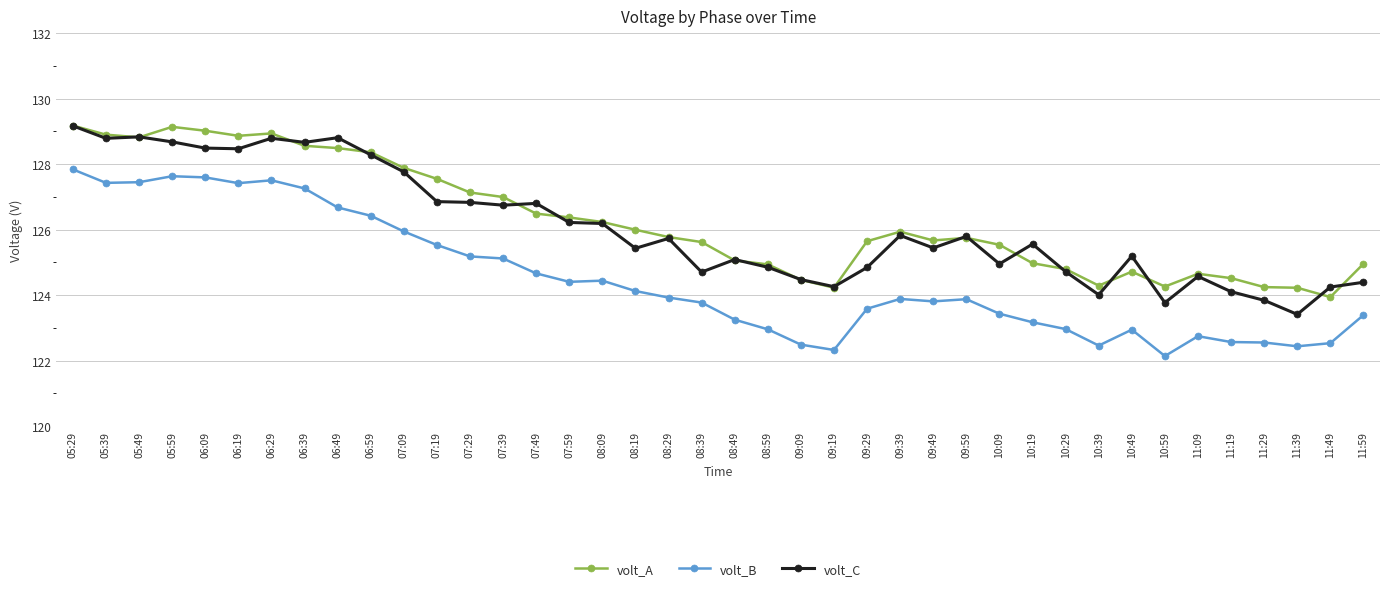

The volt_A series shows 25.8 at 07:39. True or false?

False